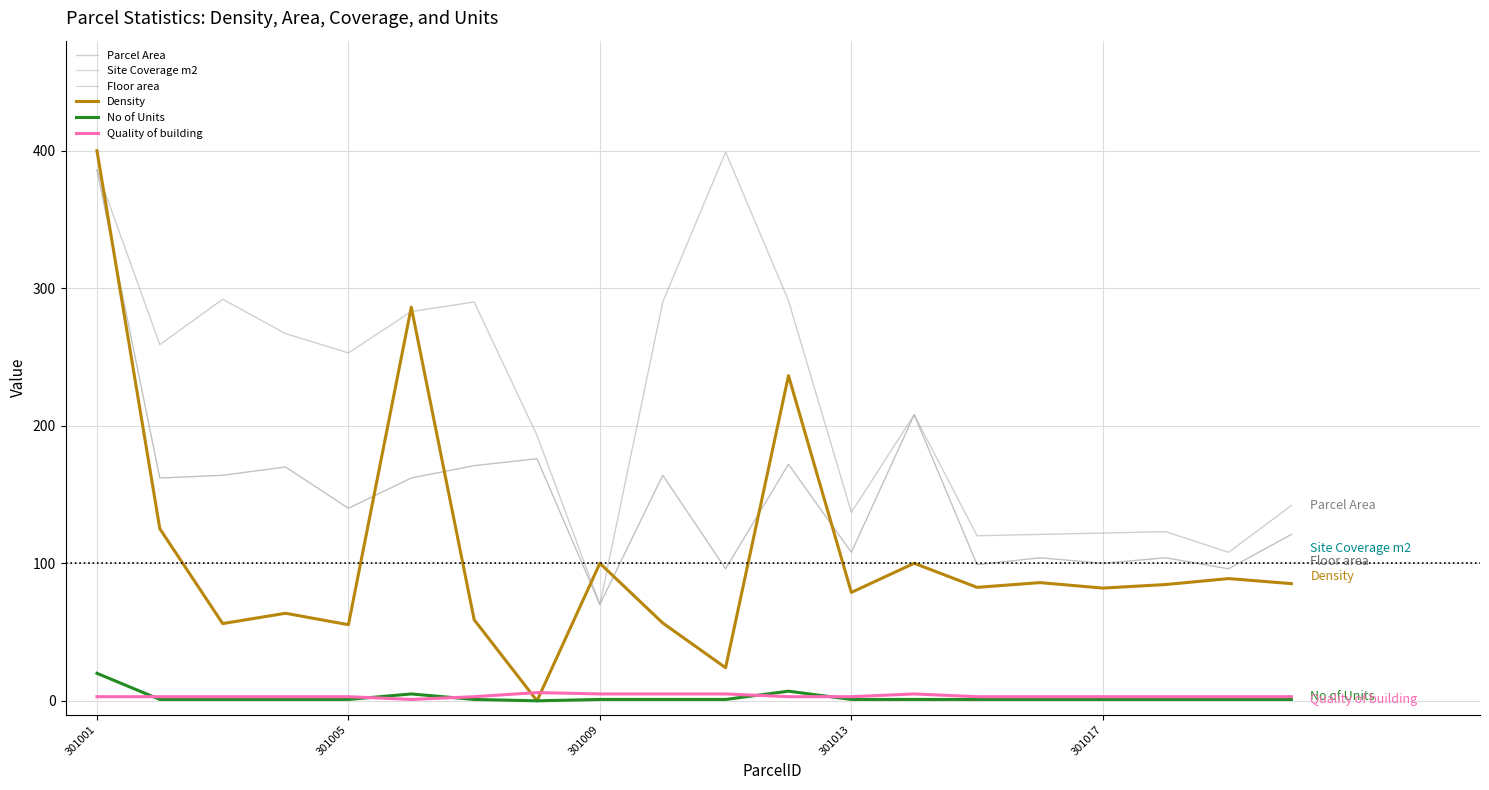

Which series has the largest range (max minus min)?

Density